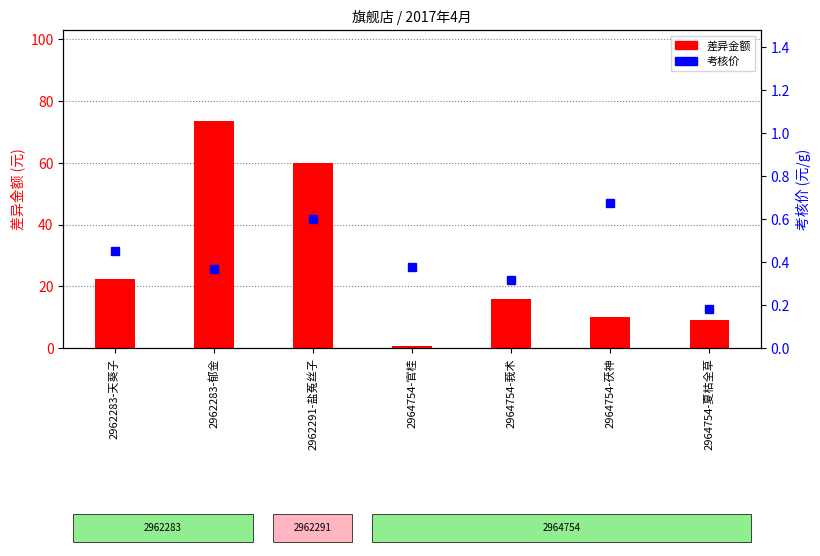

What position from the left is 2964754-莪术?

5